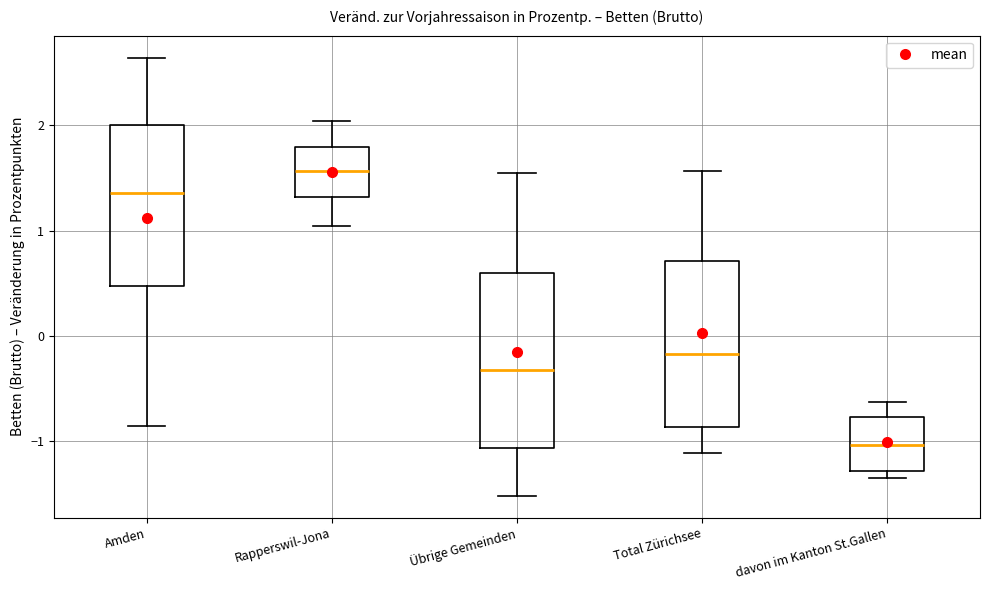

Where does the median line of the box for Total Zürichsee sit on the y-axis? The values are not printed on the chart, so give them approximately, as read against the axis.

-0.2